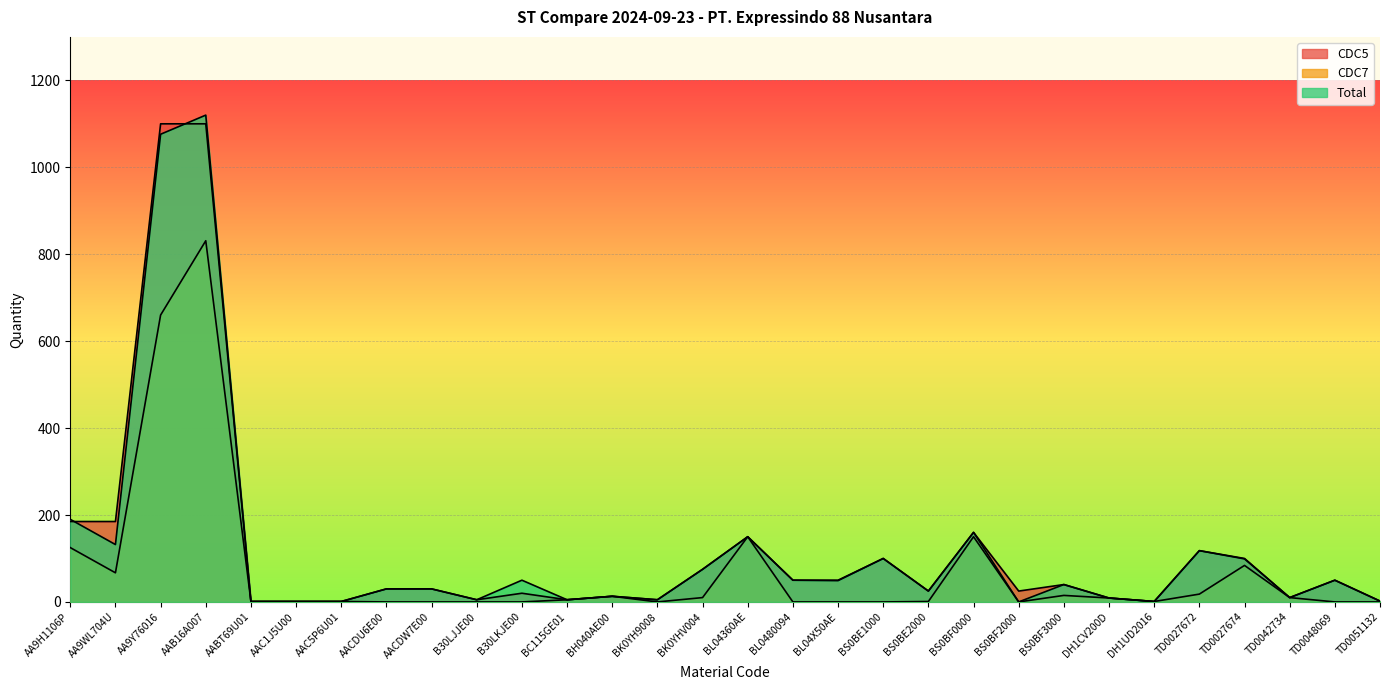

In CDC7, how many points are lower than both neighbors (excluding endpoints)?

4